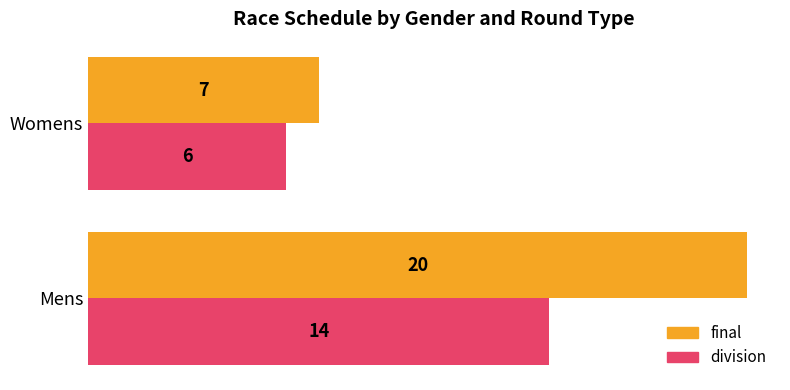

What is the sum of all final values?

27